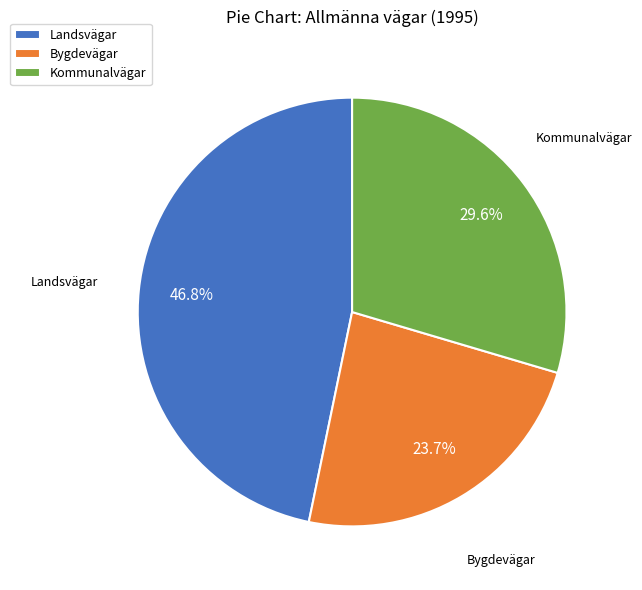

Which slice is the largest?

Landsvägar